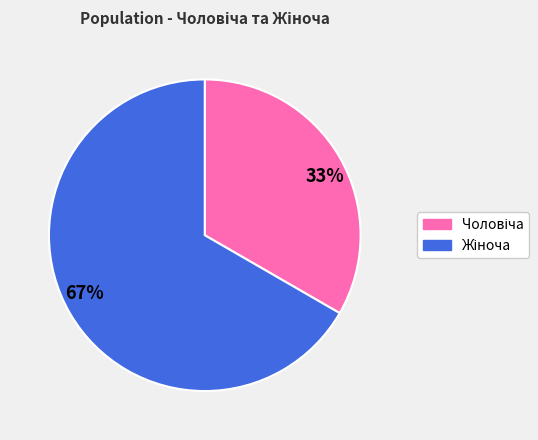

To the nearest percent, what is the average slice percentage?

50%